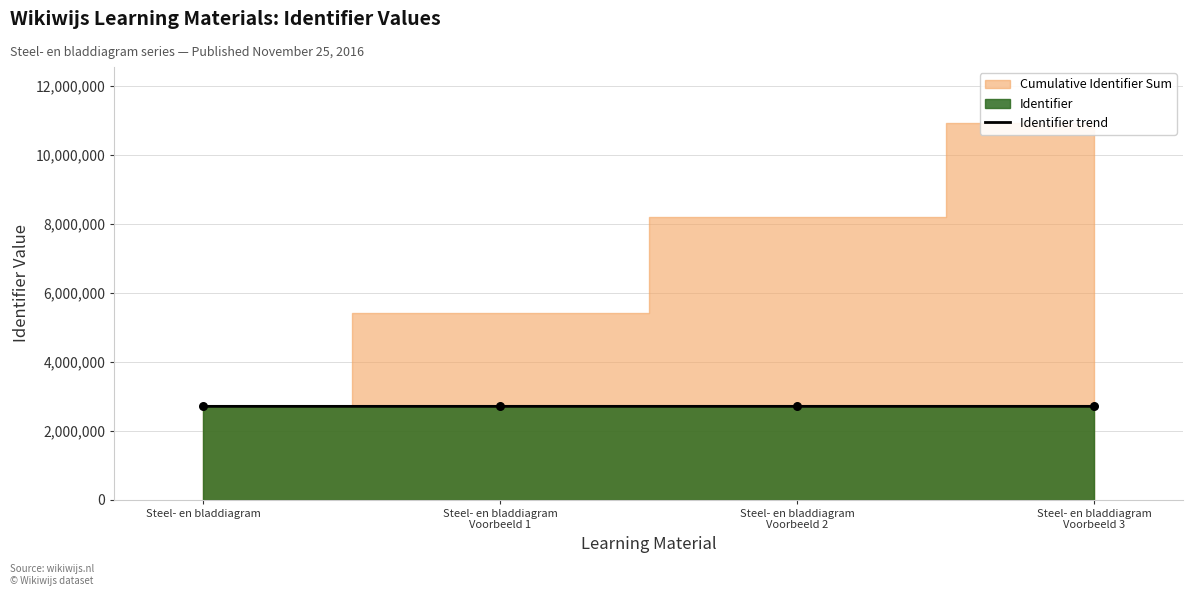

The value of Identifier trend at Steel- en bladdiagram is 1802200. True or false?

False